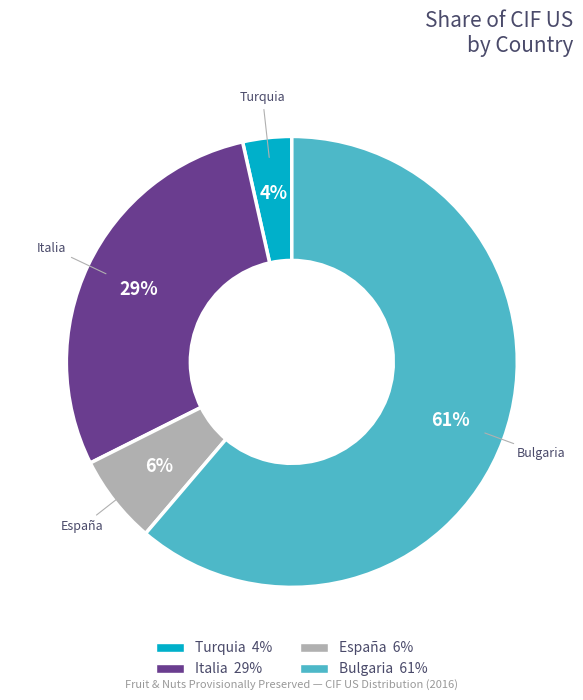

What is the largest slice in the pie chart?

Bulgaria